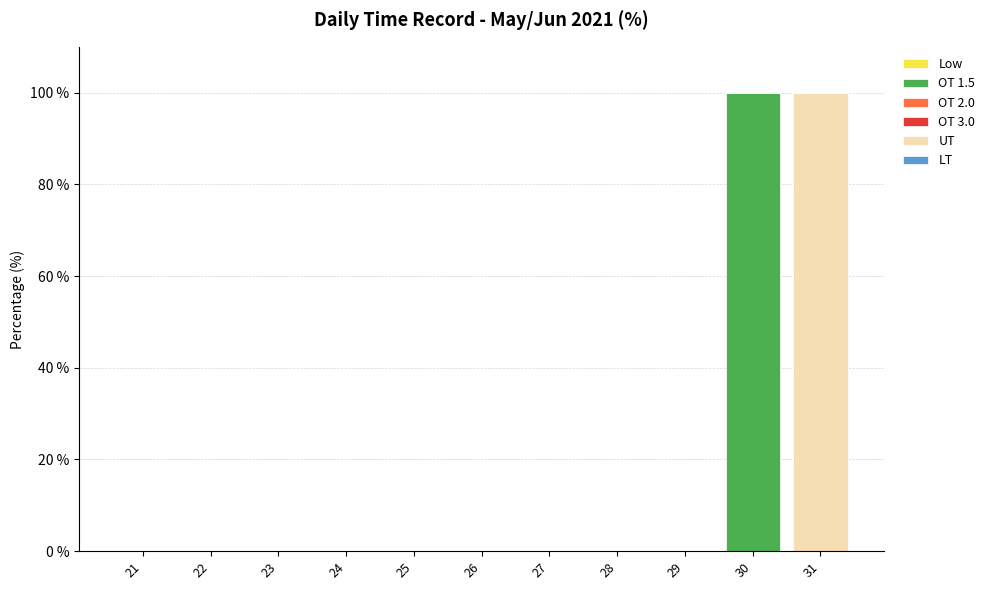

At which label does OT 1.5 reach its peak?

30